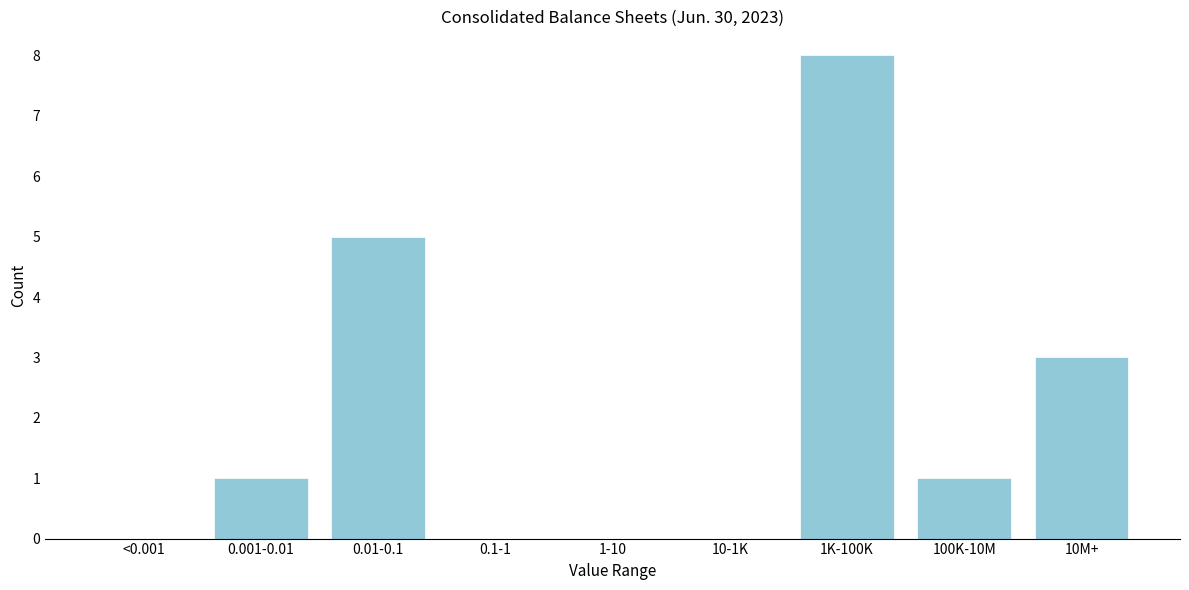

Reading left to right, what are all the values shown in this chart?

<0.001=0	0.001-0.01=1	0.01-0.1=5	0.1-1=0	1-10=0	10-1K=0	1K-100K=8	100K-10M=1	10M+=3